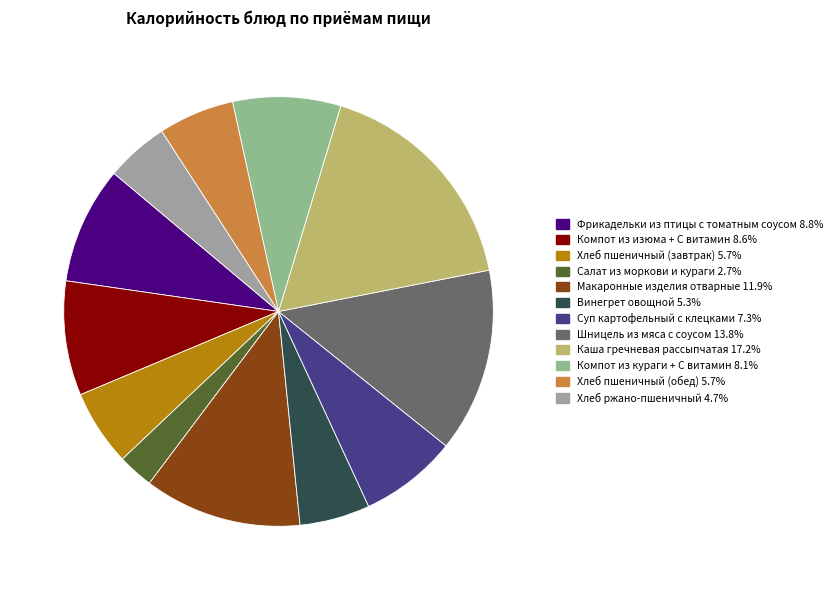

Is there any slice that represents more than half of the pie?

No